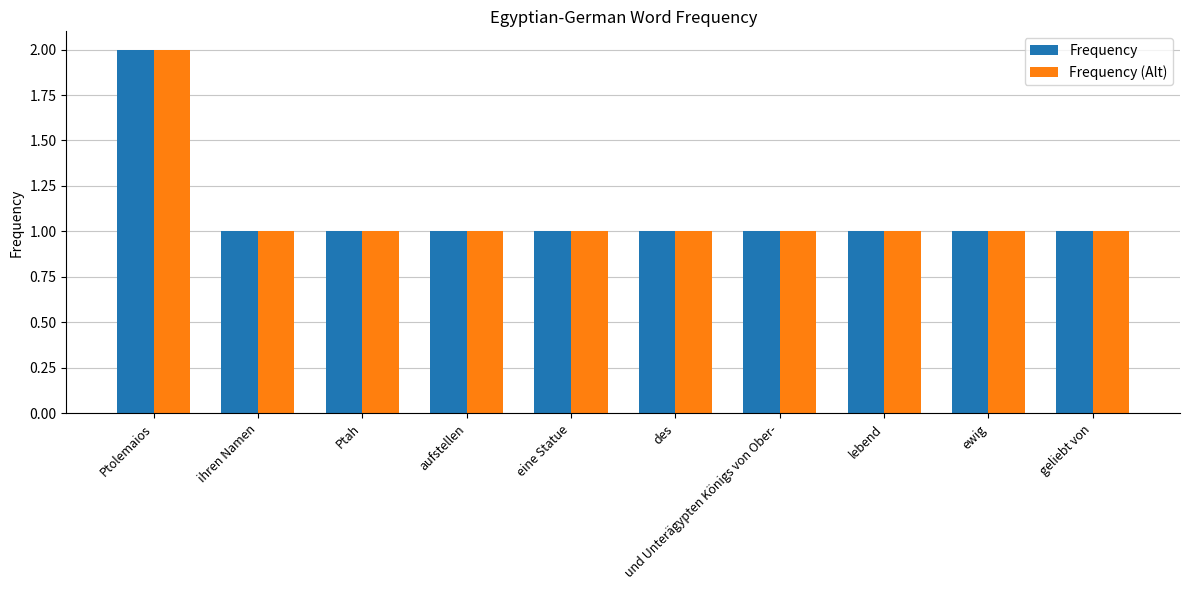

At which category is the sum across all series the highest?

Ptolemaios